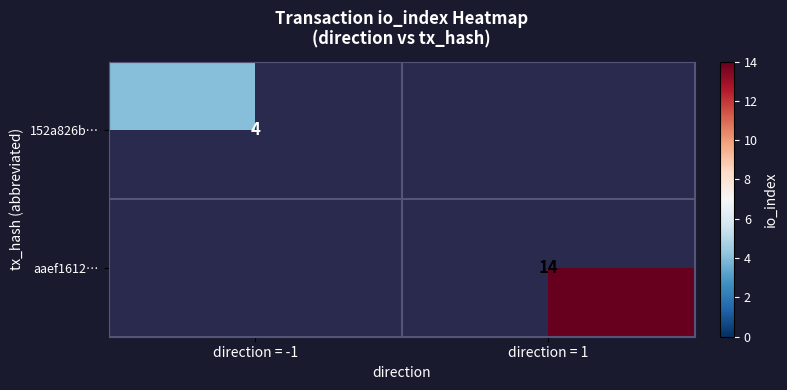

The value of 152a826b… at direction = -1 is 2. True or false?

False